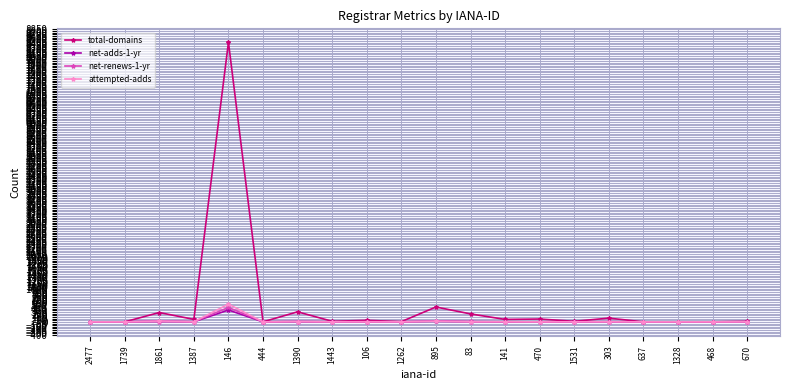

Which series has the largest total across all categories?

total-domains